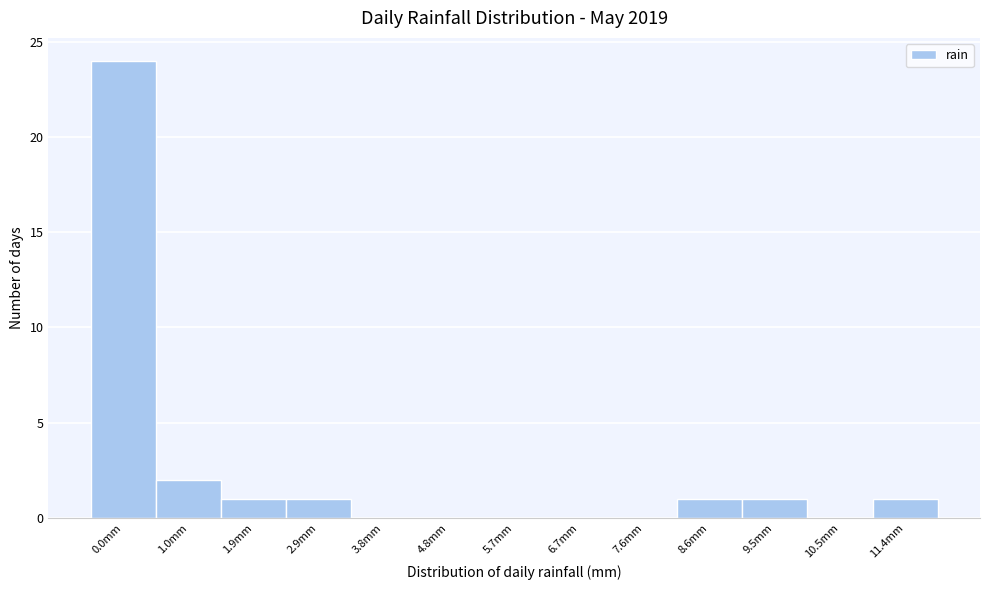

Reading left to right, what are all the values shown in this chart?

0.0mm=24	1.0mm=2	1.9mm=1	2.9mm=1	3.8mm=0	4.8mm=0	5.7mm=0	6.7mm=0	7.6mm=0	8.6mm=1	9.5mm=1	10.5mm=0	11.4mm=1